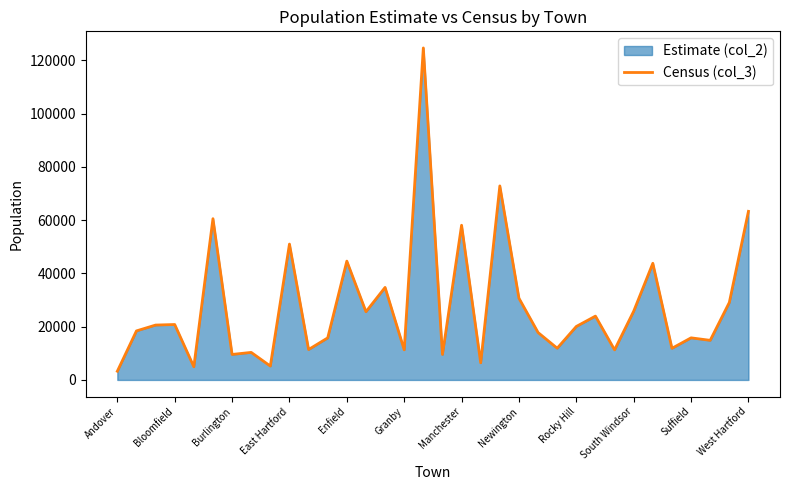

What is the smallest value displayed?

3272